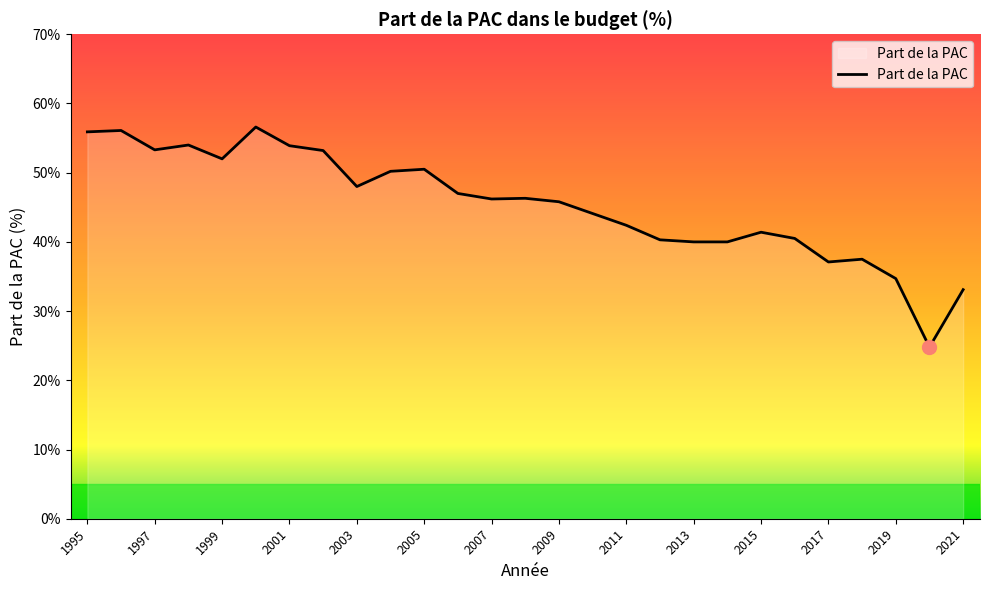

What is the difference between the maximum and minimum values?

31.8